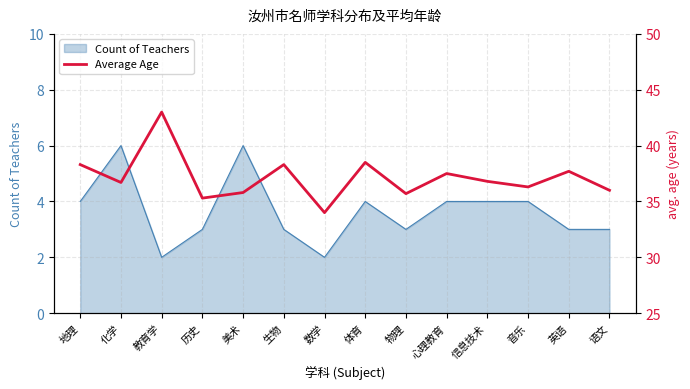

The value of Count of Teachers at 英语 is 5. True or false?

False